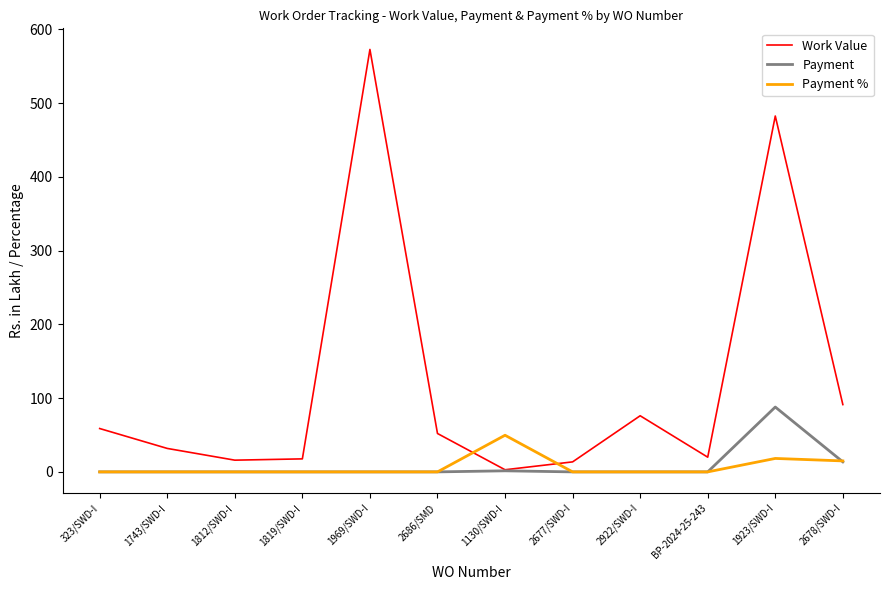

What is the sum of the Work Value values at 2678/SWD-I and 1969/SWD-I?

663.9